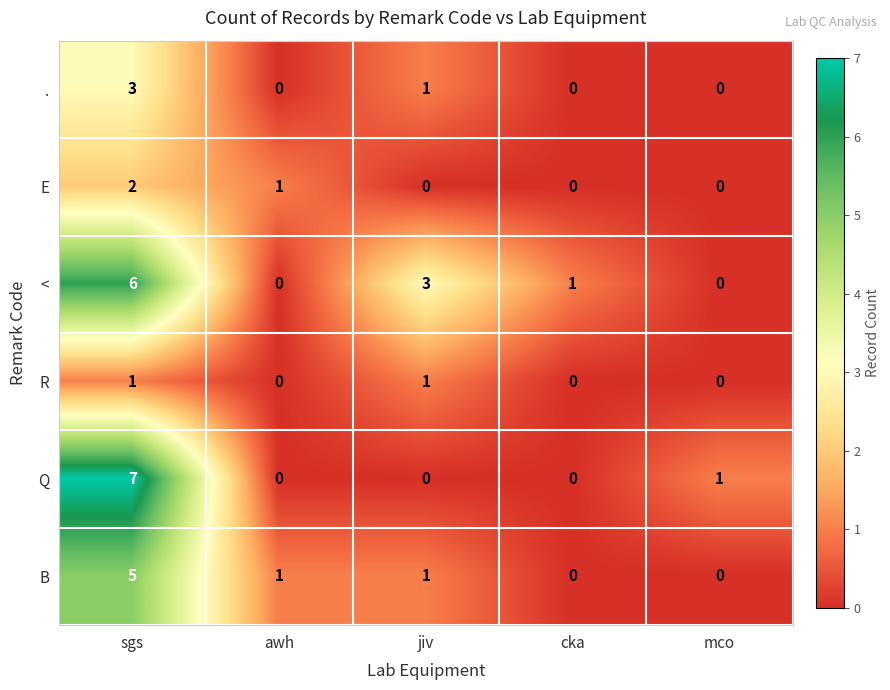

What is the difference between the maximum and minimum values in the B series?

5